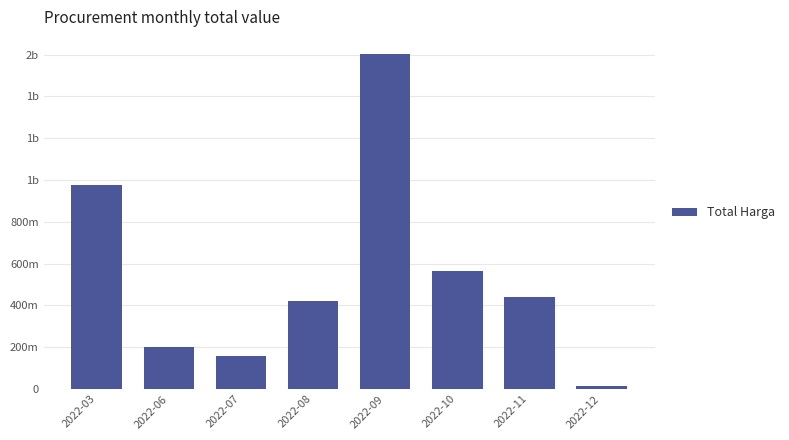

What is the change in value from 2022-09 to 2022-11?

-1166499000